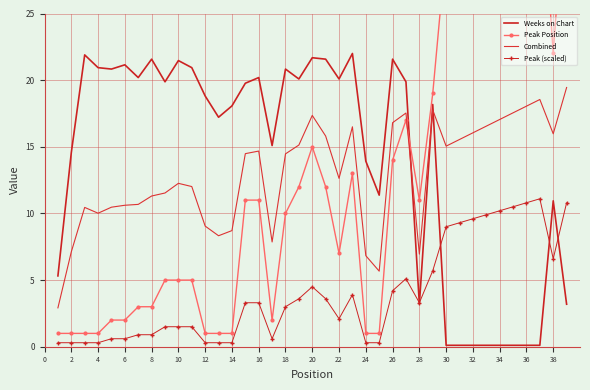

Reading right to left, what are all the values shown in this chart?

Weeks on Chart: 3.2	10.9	0.1	0.1	0.1	0.1	0.1	0.1	0.1	0.1	18.2	3.2	19.9	21.6	11.4	13.9	22.0	20.1	21.6	21.7	20.1	20.8	15.1	20.2	19.8	18.1	17.2	18.8	20.9	21.5	19.9	21.6	20.2	21.1	20.8	20.9	21.9	14.6	5.3
Peak Position: 36.0	22.0	37.0	36.0	35.0	34.0	33.0	32.0	31.0	30.0	19.0	11.0	17.0	14.0	1.0	1.0	13.0	7.0	12.0	15.0	12.0	10.0	2.0	11.0	11.0	1.0	1.0	1.0	5.0	5.0	5.0	3.0	3.0	2.0	2.0	1.0	1.0	1.0	1.0
Combined: 19.4	16.0	18.5	18.0	17.5	17.0	16.5	16.0	15.5	15.0	17.8	6.9	17.5	16.8	5.7	6.8	16.5	12.6	15.8	17.4	15.1	14.5	7.9	14.7	14.5	8.7	8.3	9.1	12.0	12.3	11.5	11.3	10.7	10.6	10.5	10.0	10.5	7.1	2.9
Peak (scaled): 10.8	6.6	11.1	10.8	10.5	10.2	9.9	9.6	9.3	9.0	5.7	3.3	5.1	4.2	0.3	0.3	3.9	2.1	3.6	4.5	3.6	3.0	0.6	3.3	3.3	0.3	0.3	0.3	1.5	1.5	1.5	0.9	0.9	0.6	0.6	0.3	0.3	0.3	0.3